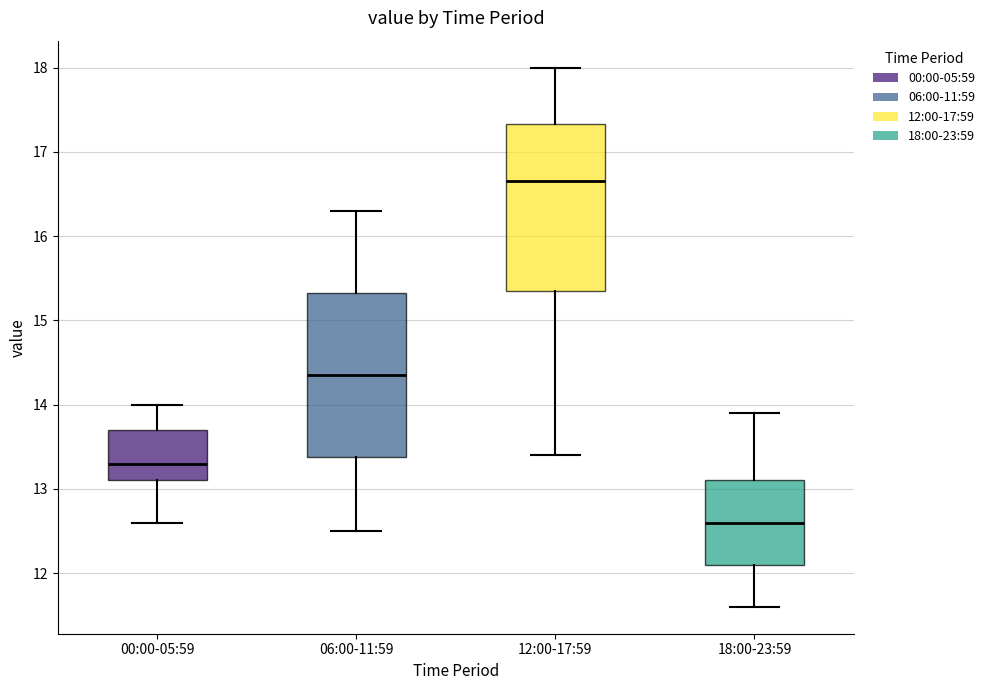

Where is the upper edge of the box for 06:00-11:59 on the y-axis? The values are not printed on the chart, so give them approximately, as read against the axis.

15.3